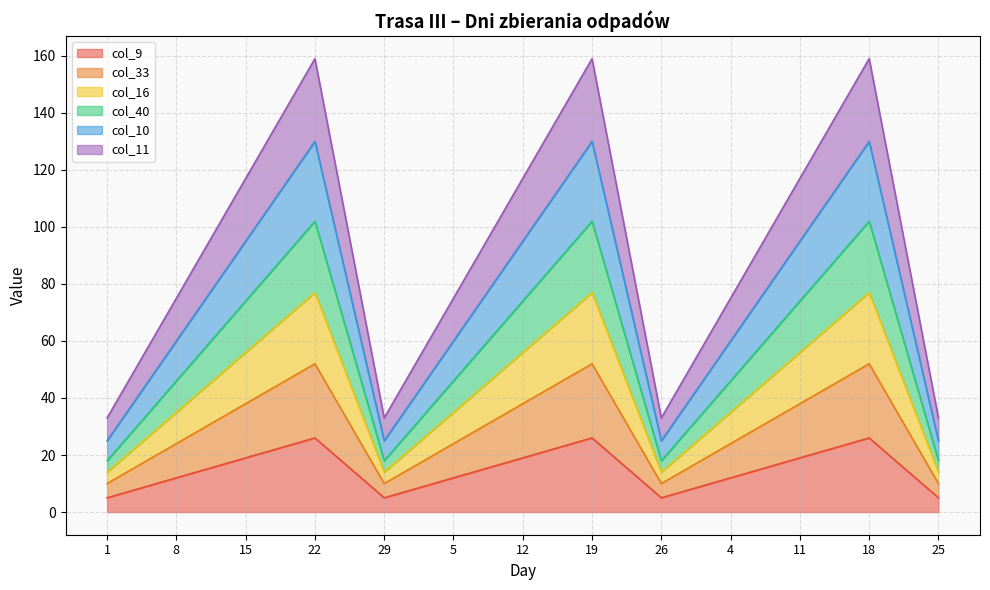

Rank the series by their maximum value, from lowest to highest.

col_9, col_33, col_16, col_40, col_10, col_11